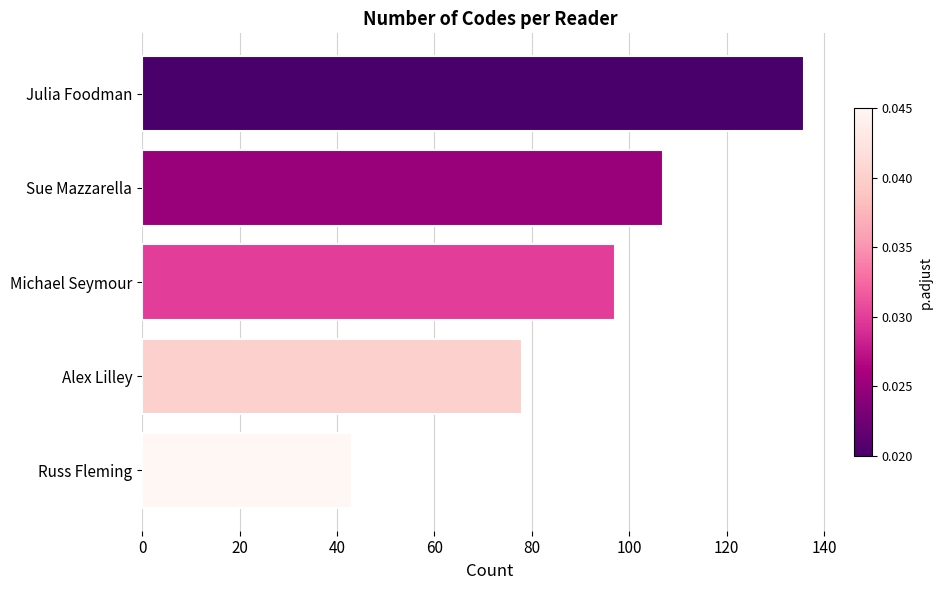

The value at Sue Mazzarella is 180. True or false?

False